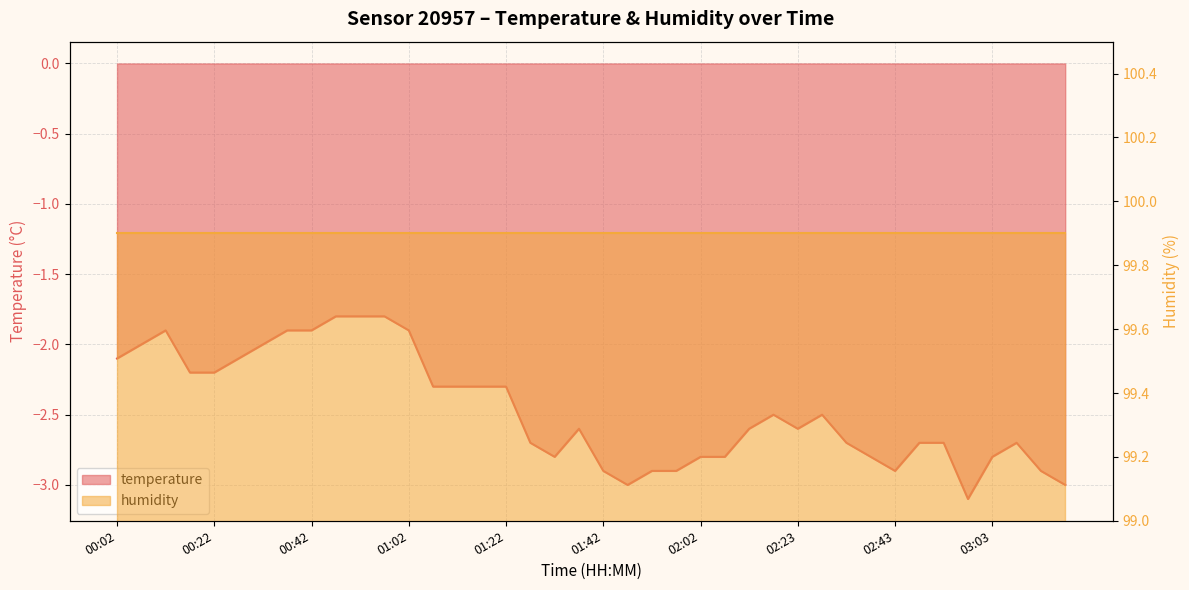

What is the change in value from 01:27 to 01:57?

-0.2